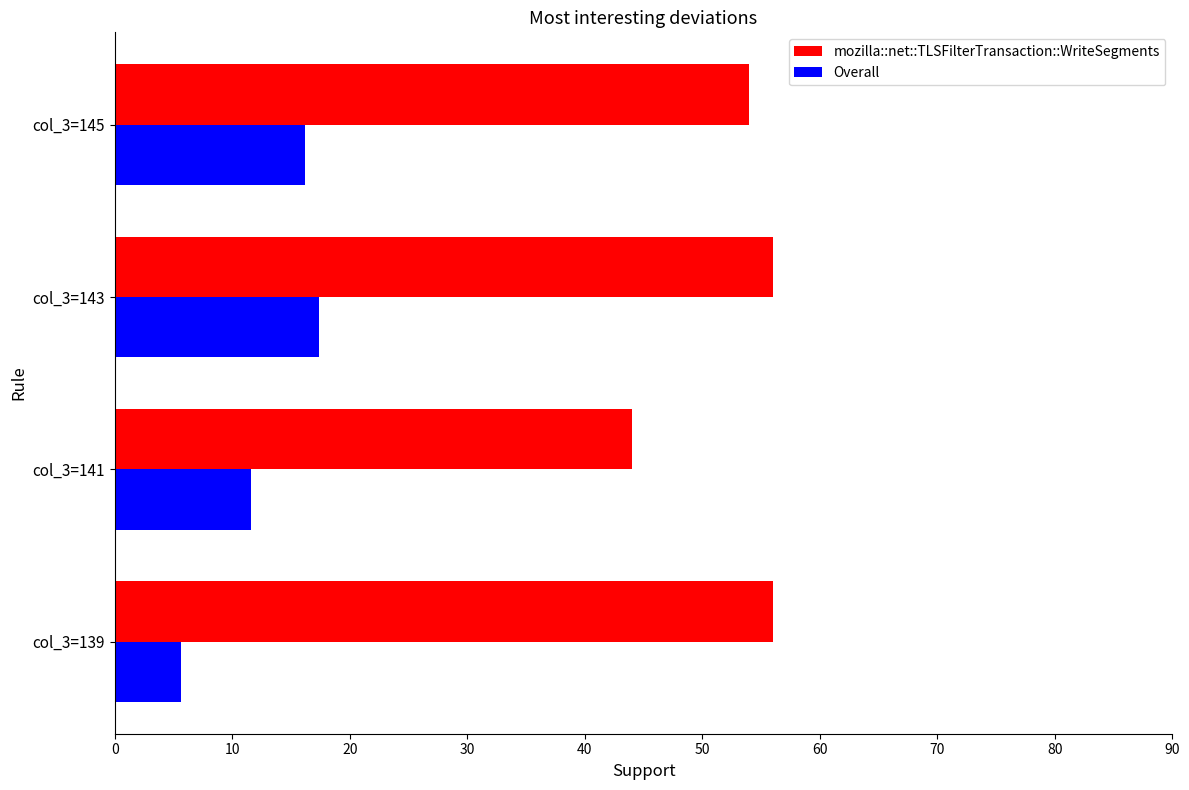

Is the value of Overall at col_3=139 greater than the value of mozilla::net::TLSFilterTransaction::WriteSegments at col_3=143?

No